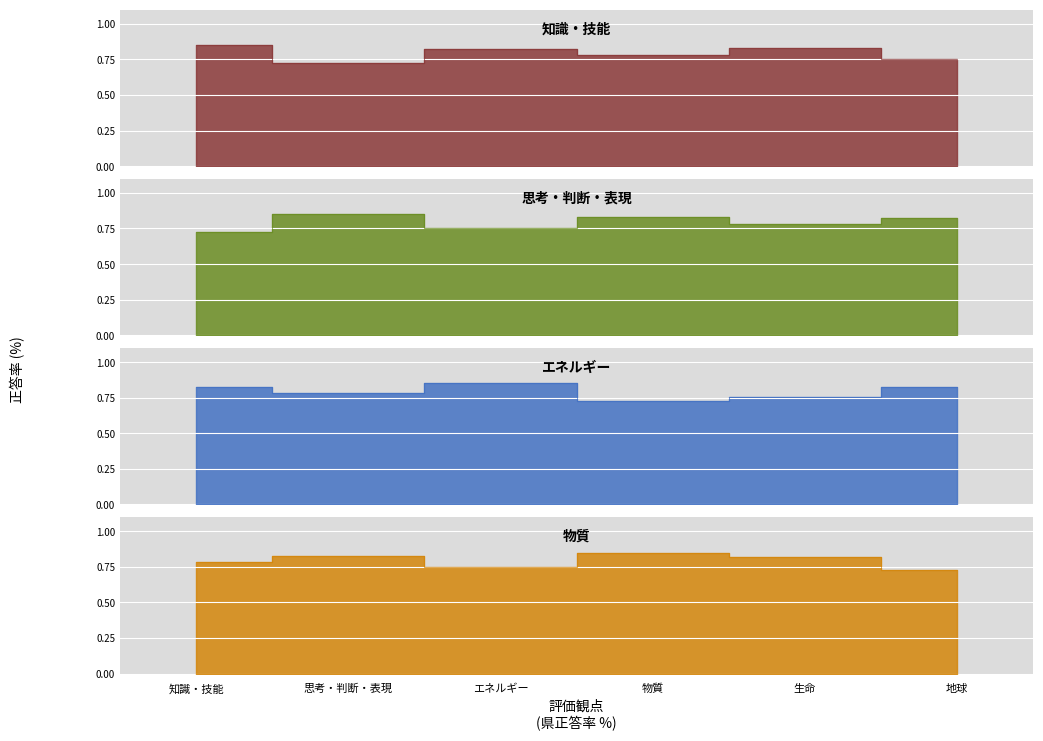

What is the smallest value displayed?

72.5